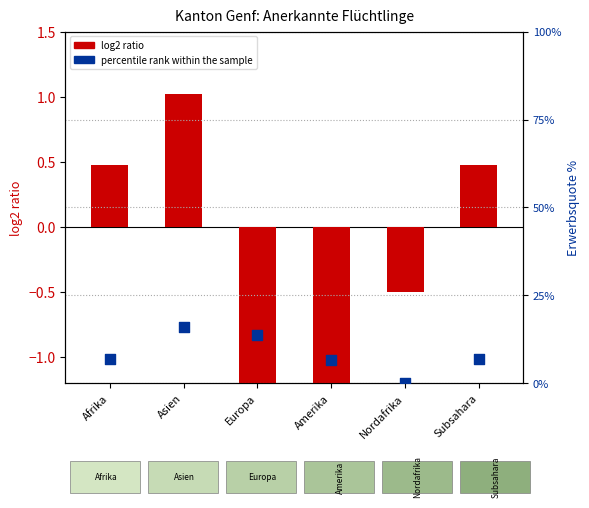

At which category is the sum across all series the highest?

Asien